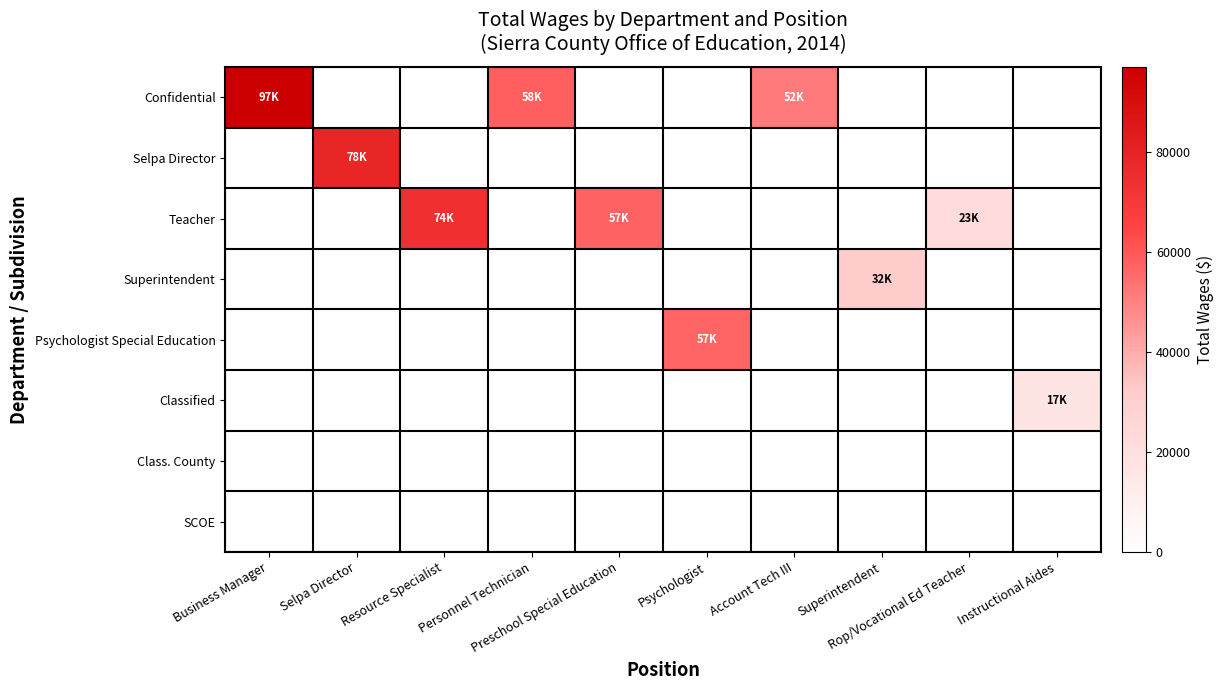

What is the difference between the highest and lowest values at Psychologist?

56528